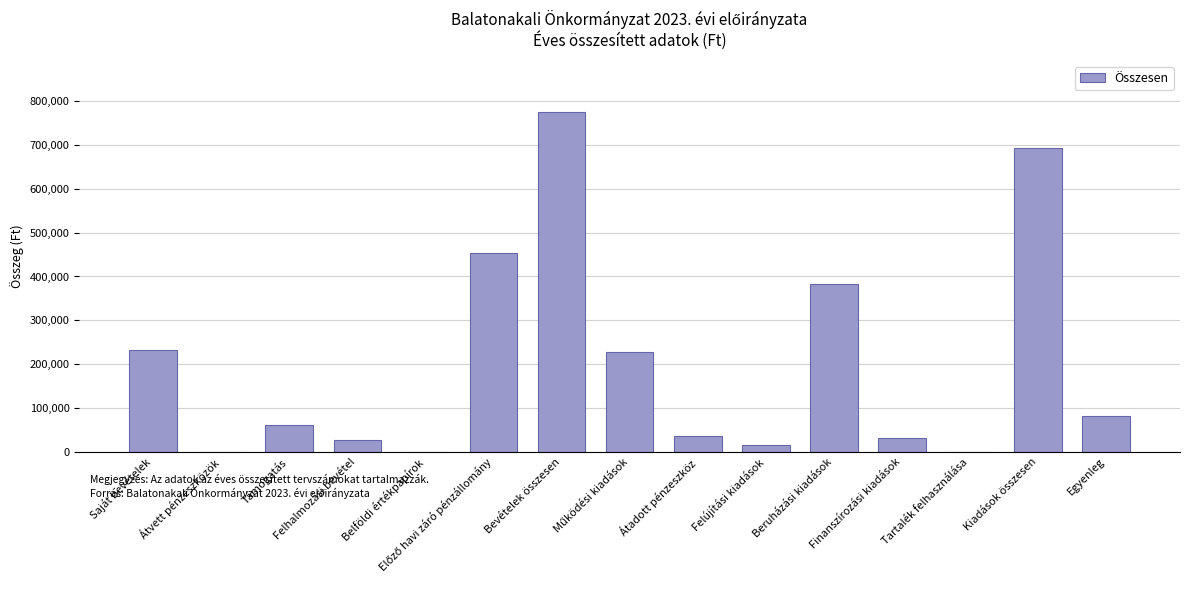

What is the greatest value displayed?

775275